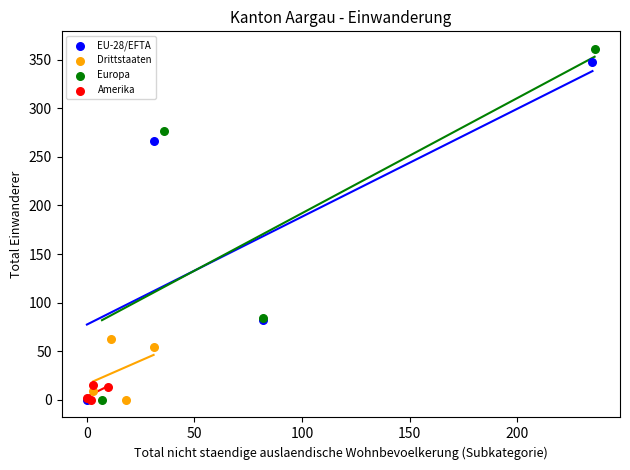

Which series has the widest spread of Y values?

Europa